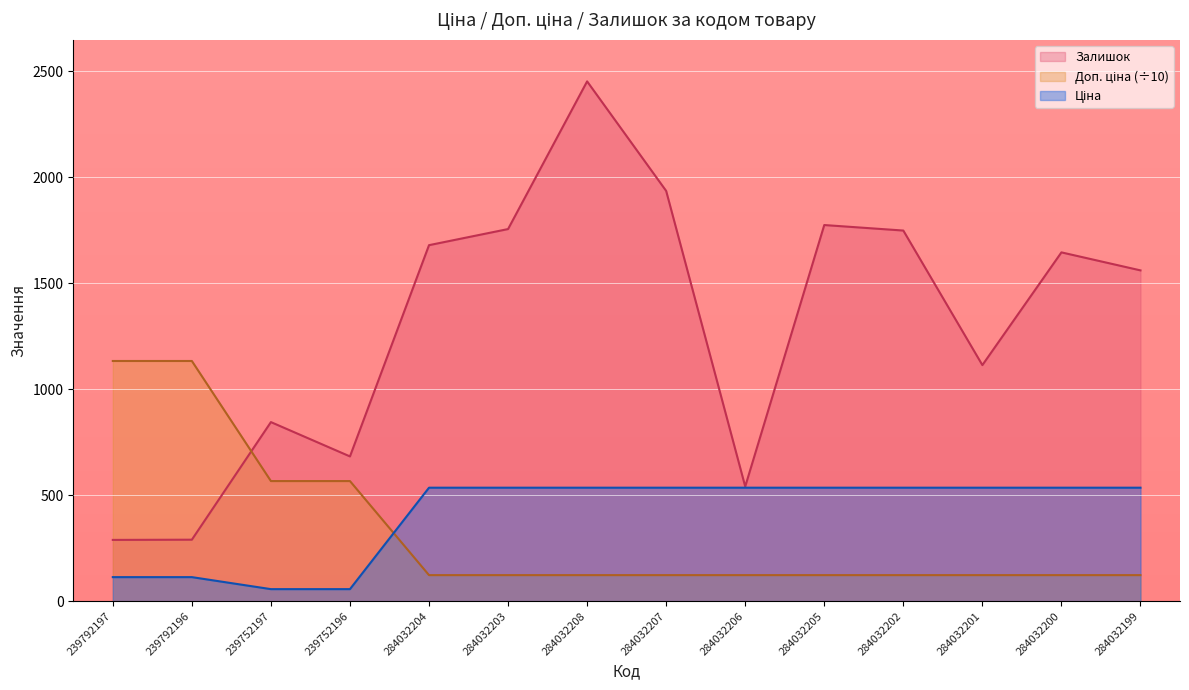

What is the value of the Доп. ціна point at the 10th from the left?

122.7